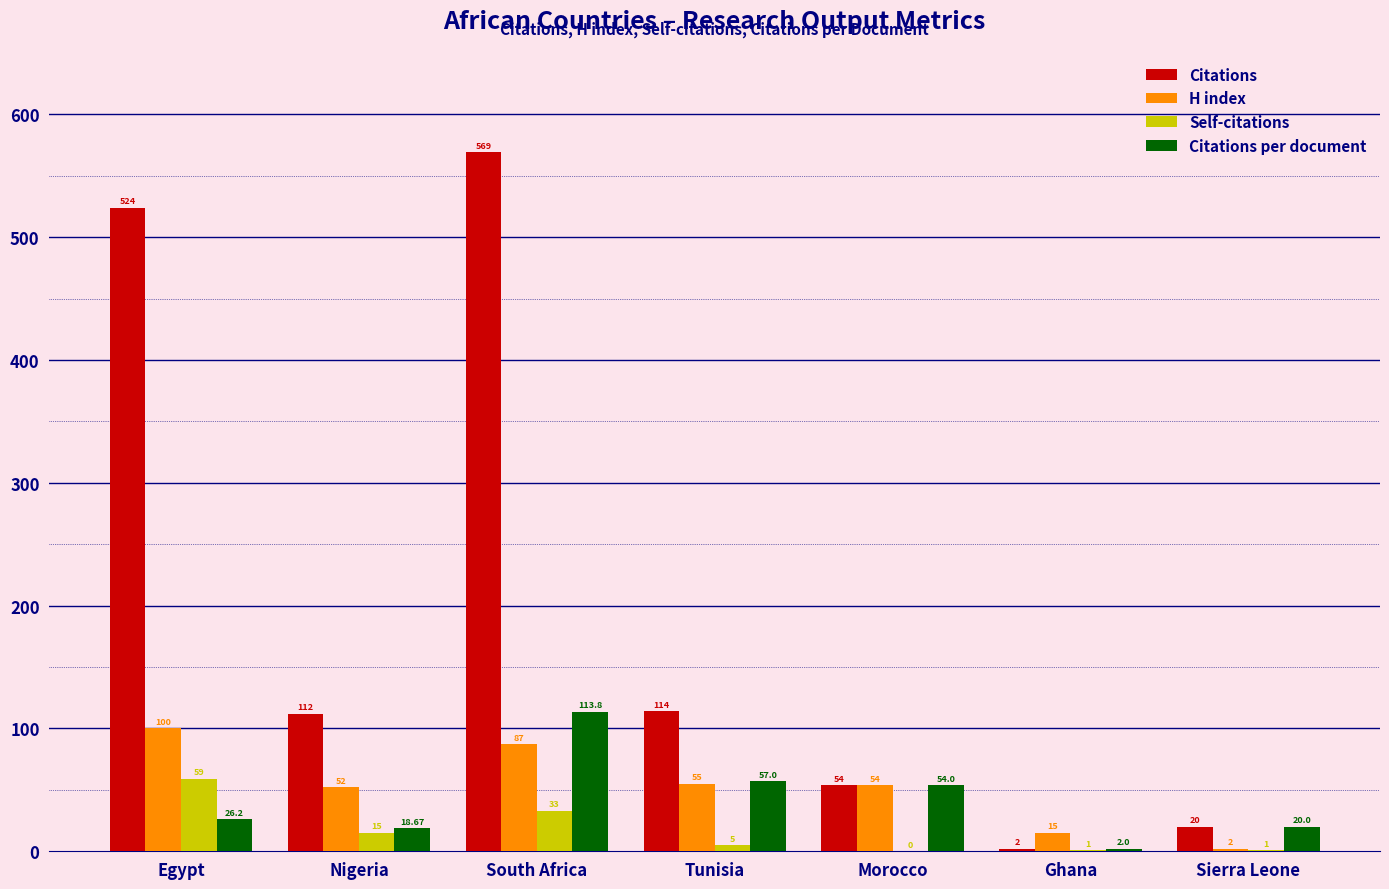

What is the sum of all Self-citations values?

114.0